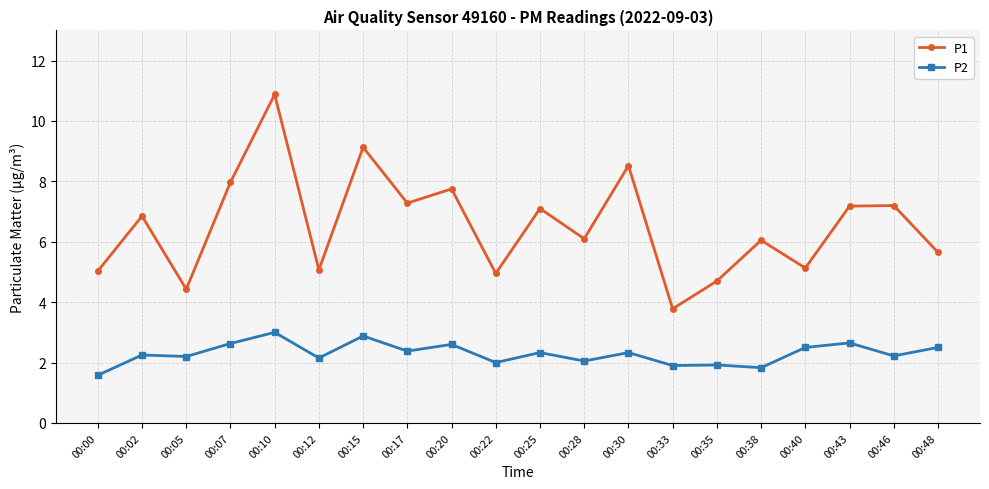

The value of P1 at 00:25 is 11.1. True or false?

False